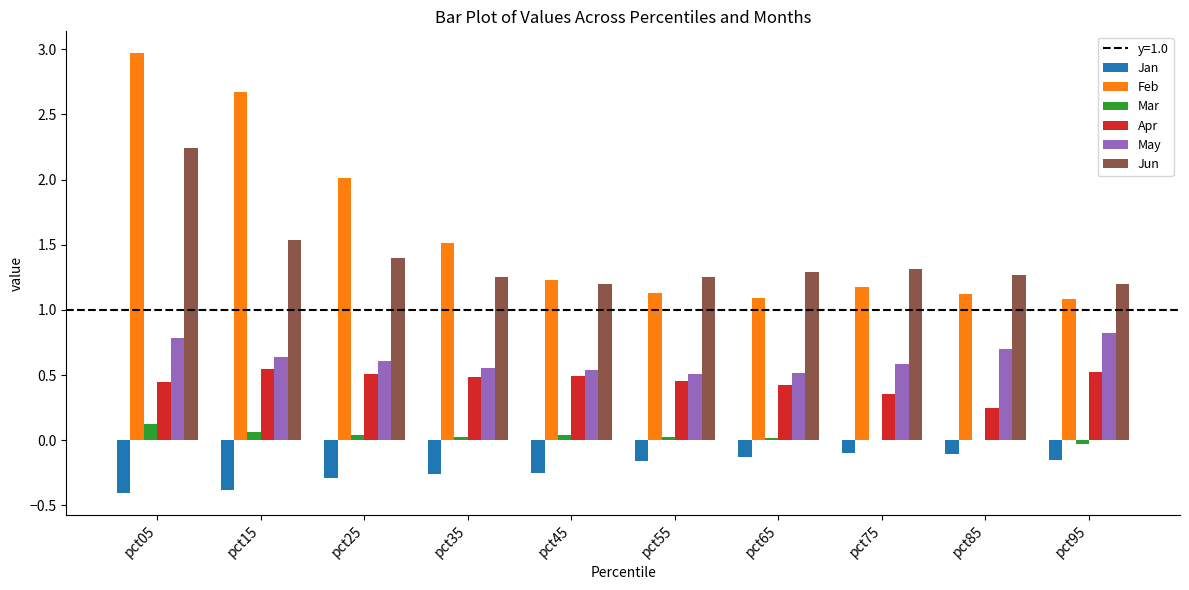

Is the value of Feb at pct35 greater than the value of Apr at pct85?

Yes